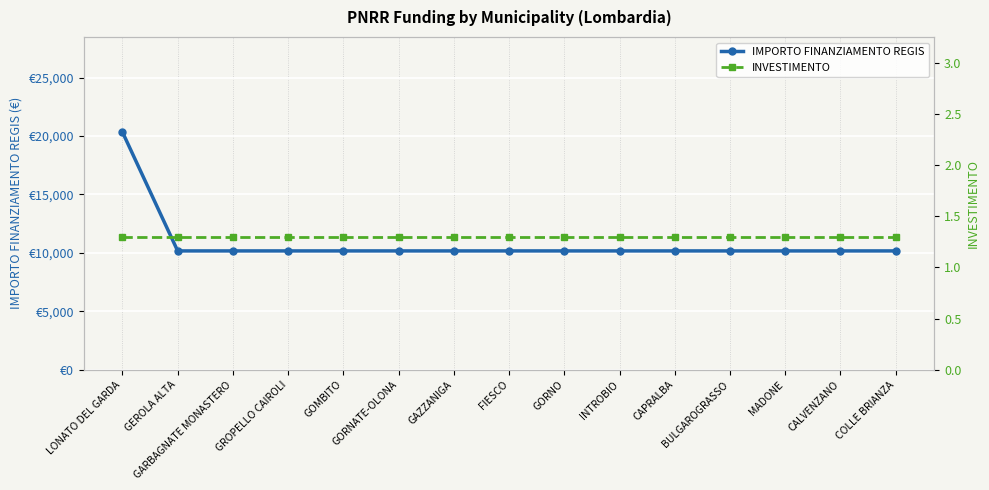

What is the smallest value displayed?

1.3